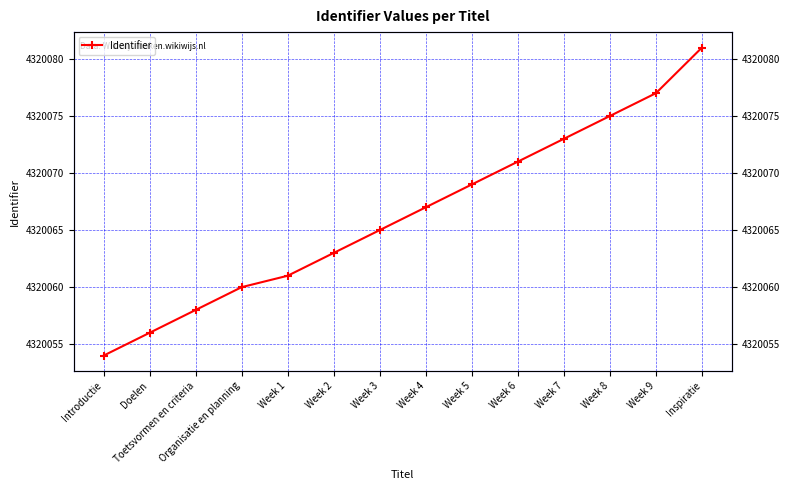

Approximately how many times larger is the value at Inspiratie compared to Week 9?

1.0